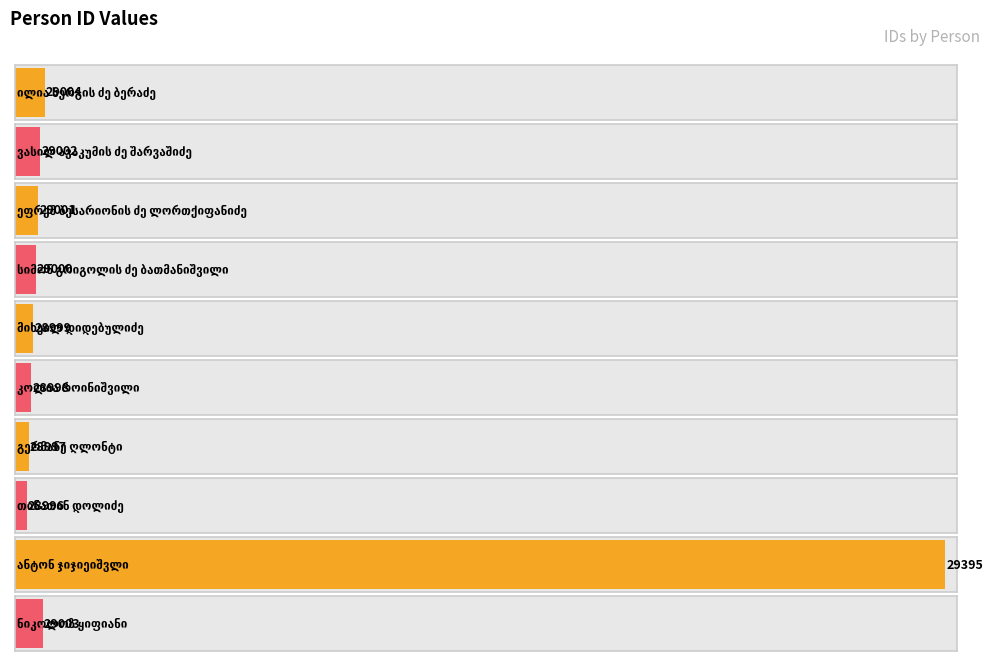

What is the label of the 3rd bar from the right?

თინათინ დოლიძე